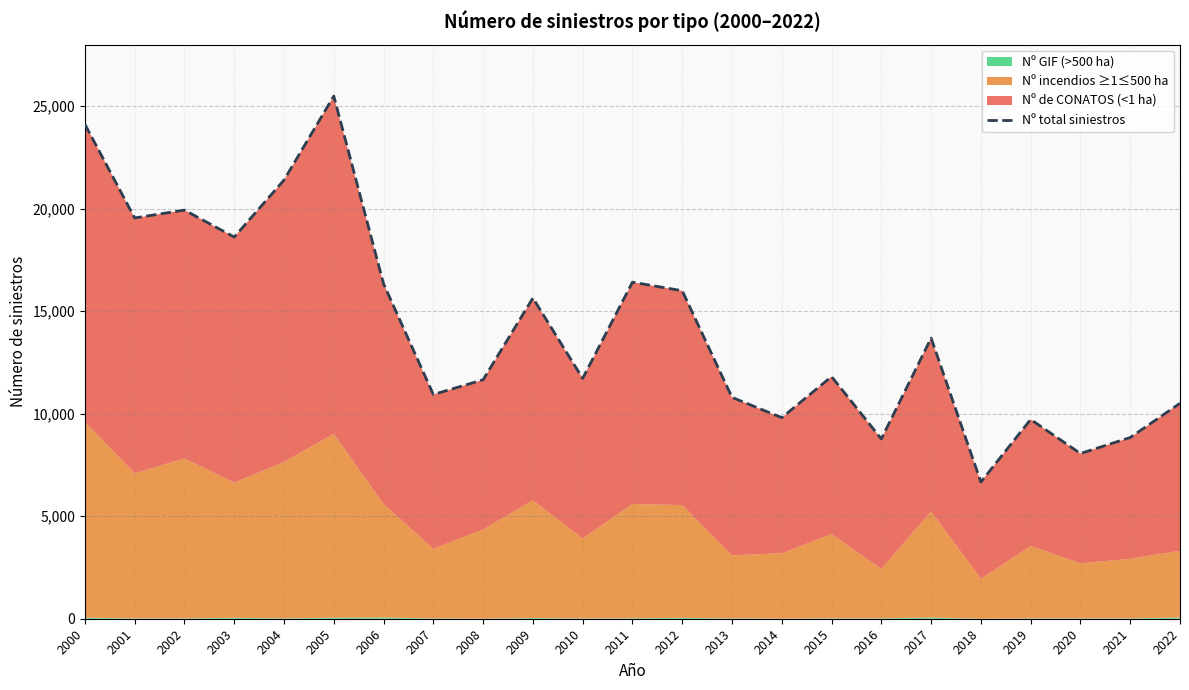

How many points are higher than both their immediate neighbors (excluding endpoints)?

7